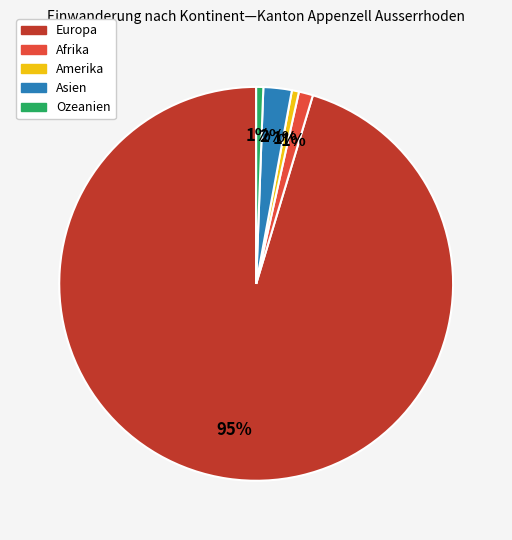

Which slice is the largest?

Europa